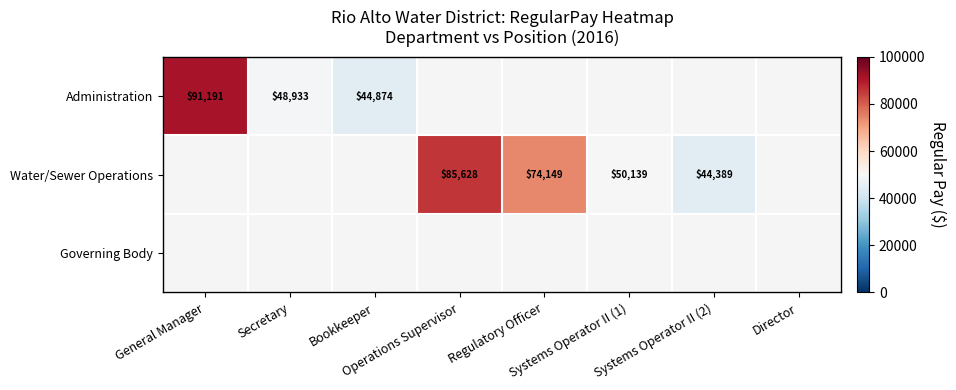

What is the greatest value displayed?

91191.0